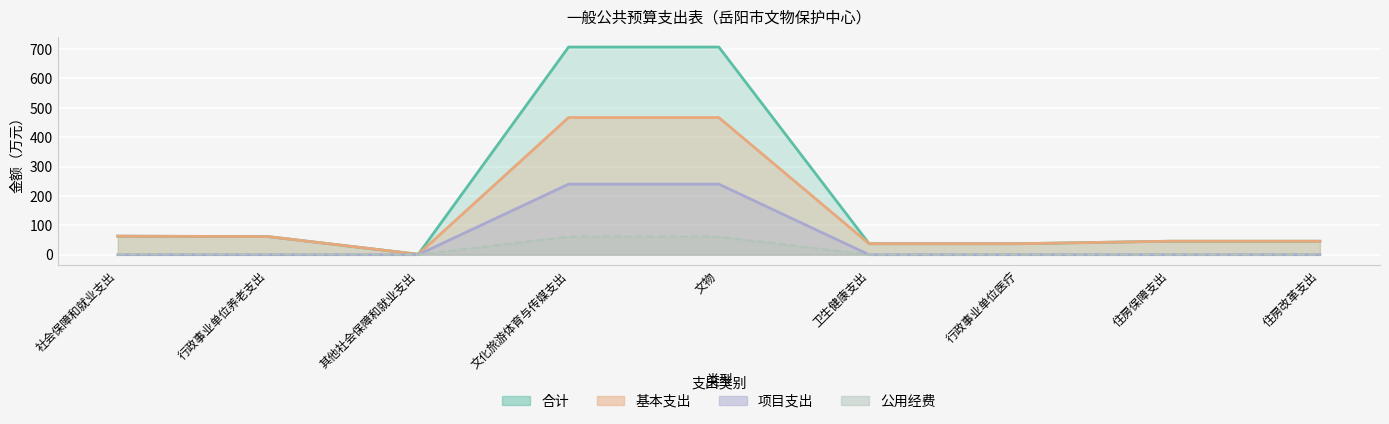

How many lines are shown in the chart?

4